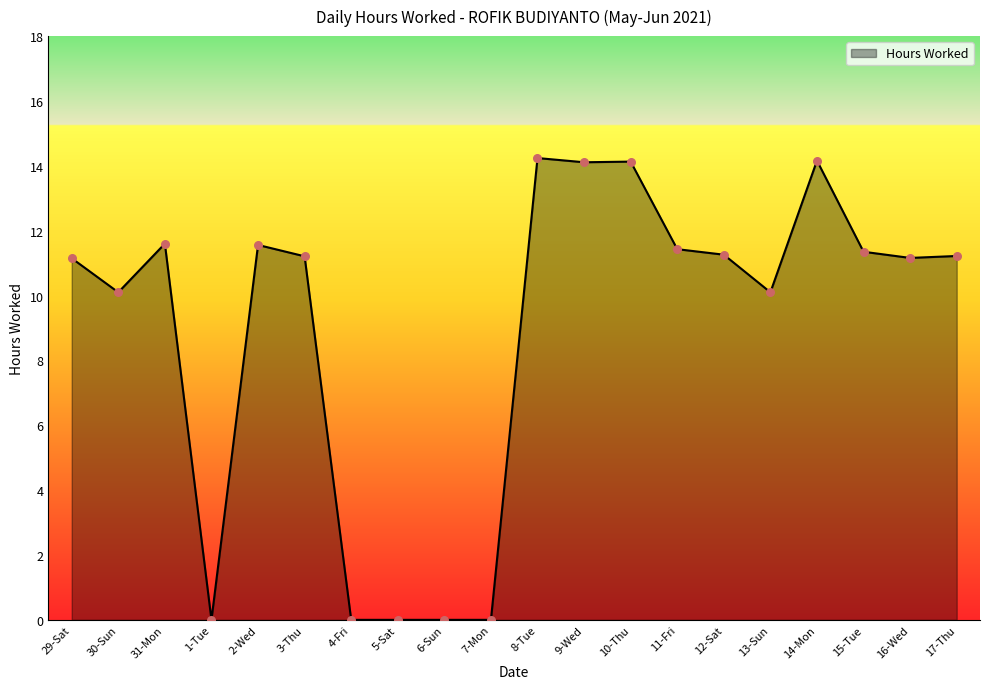

What is the ratio of the value at 30-Sun to the value at 17-Thu?

0.9